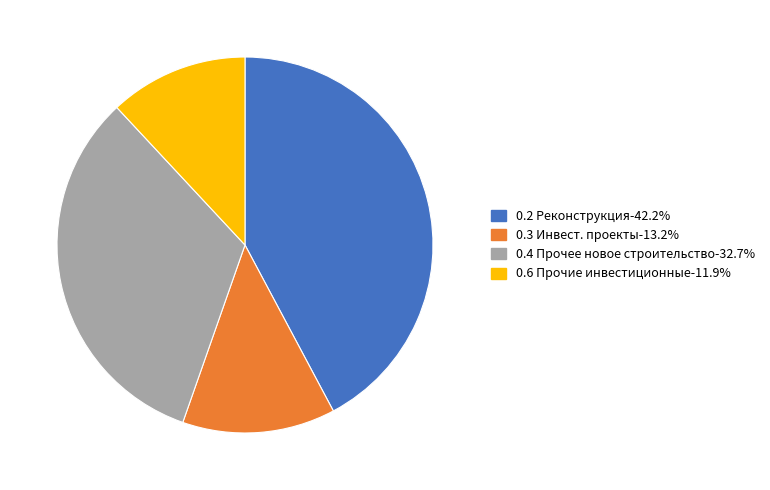

How many segments does this pie chart have?

4